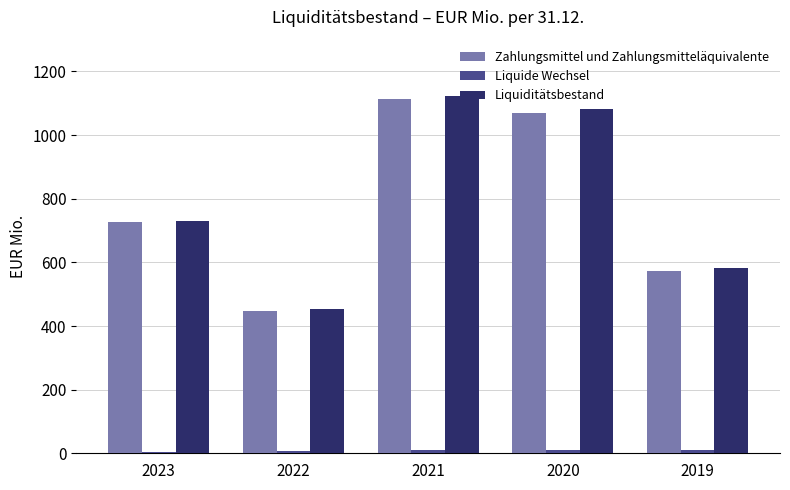

What is the spread (max minus min) of values at 2023?

725.6